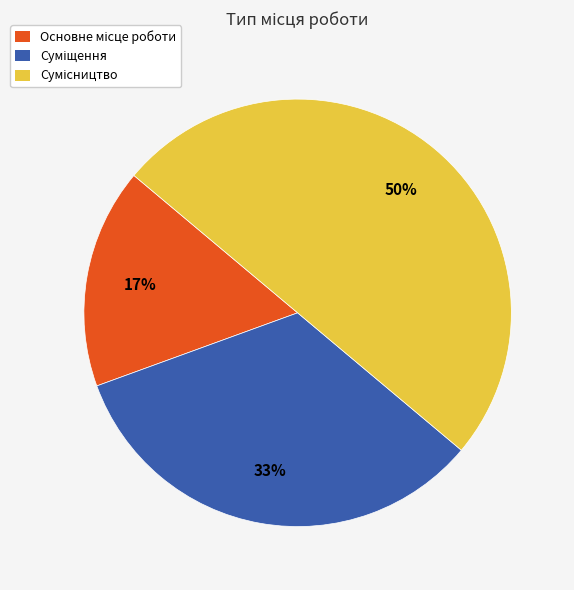

To the nearest percent, what is the difference between the largest and smallest slice percentages?

33%